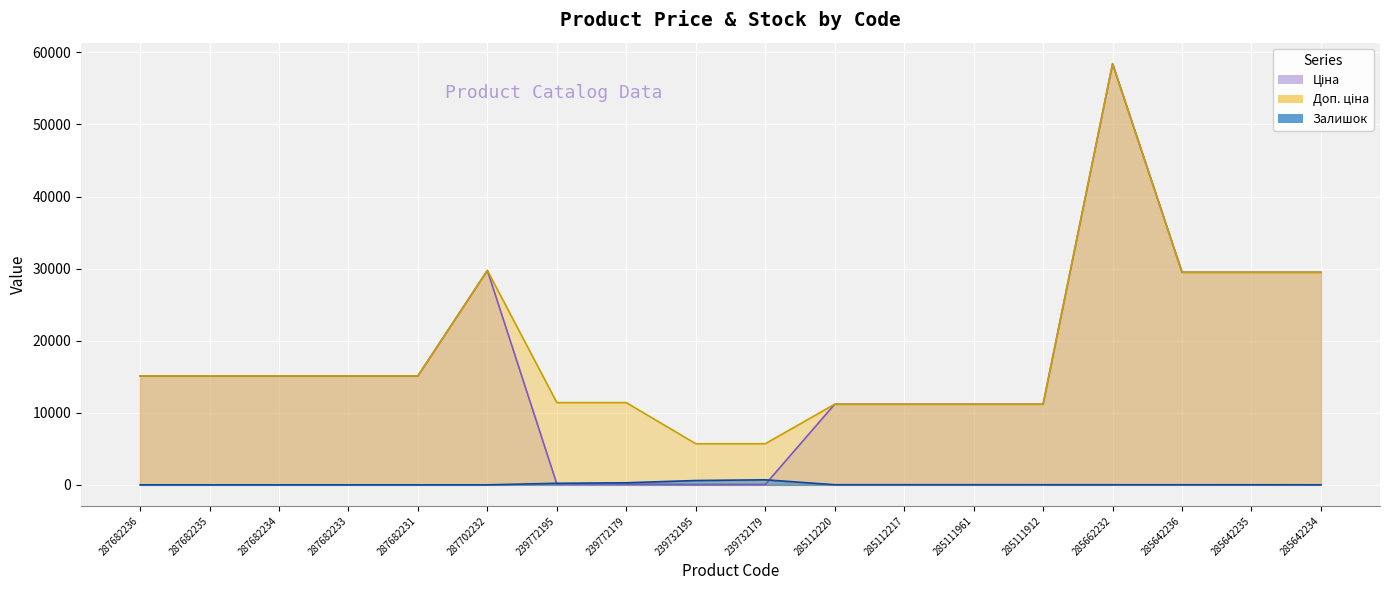

Is it true that Залишок equals 1028.7 at 239732195?

False